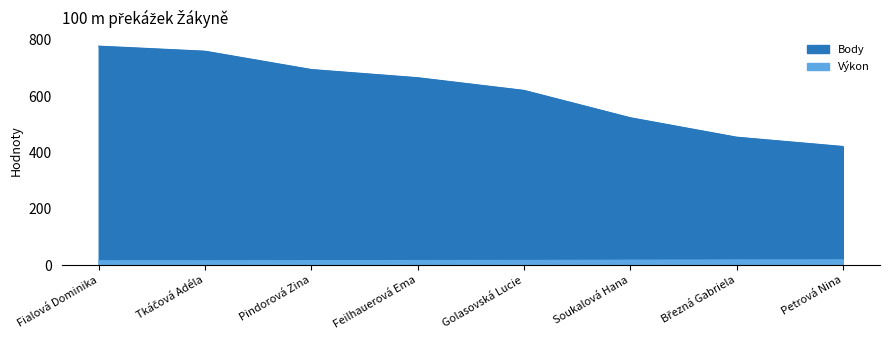

How many data points in Výkon are less than 16?

2